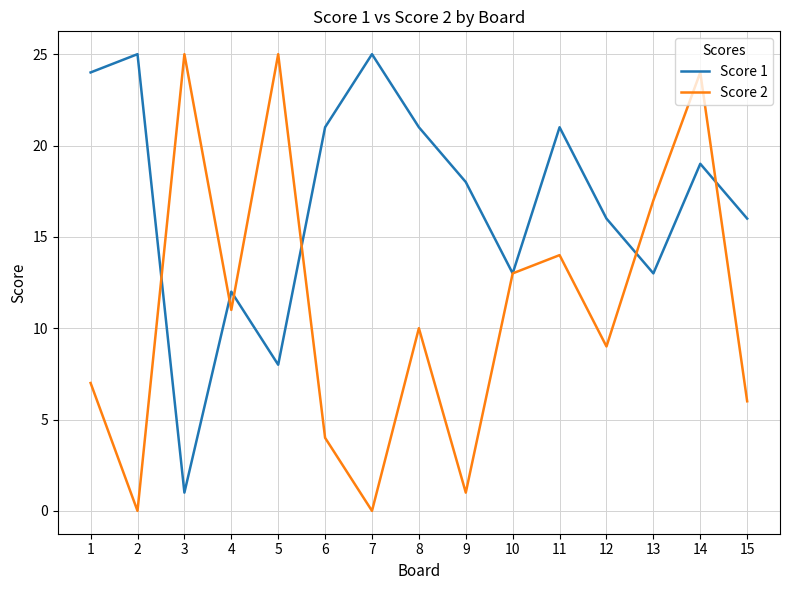

What is the greatest value displayed?

25